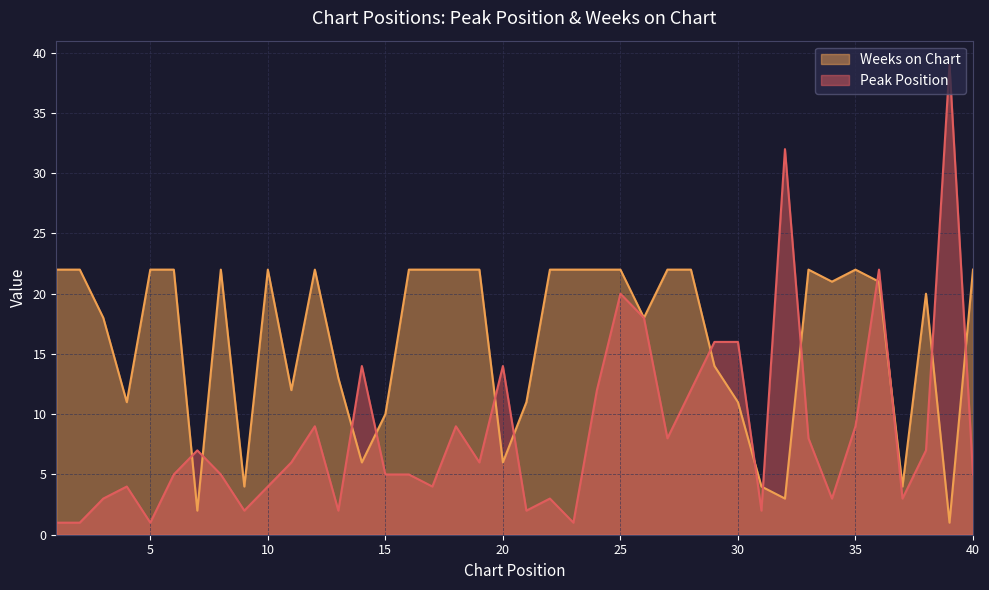

Where do Peak Position and Weeks on Chart first cross each other?

6 and 7